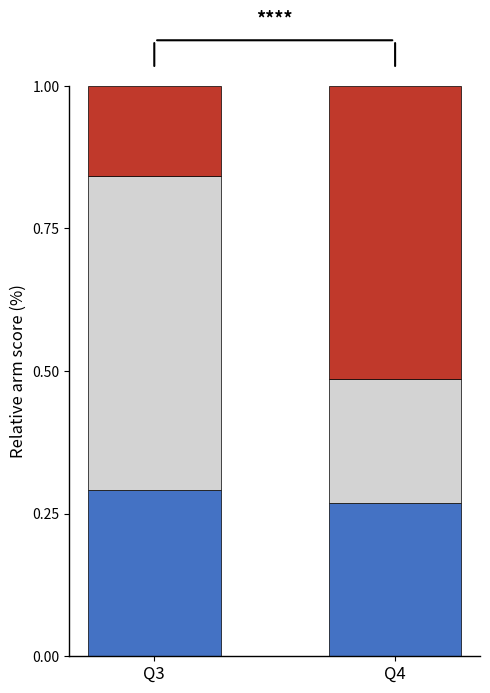

What is the total value across all series at Q3?

1.0